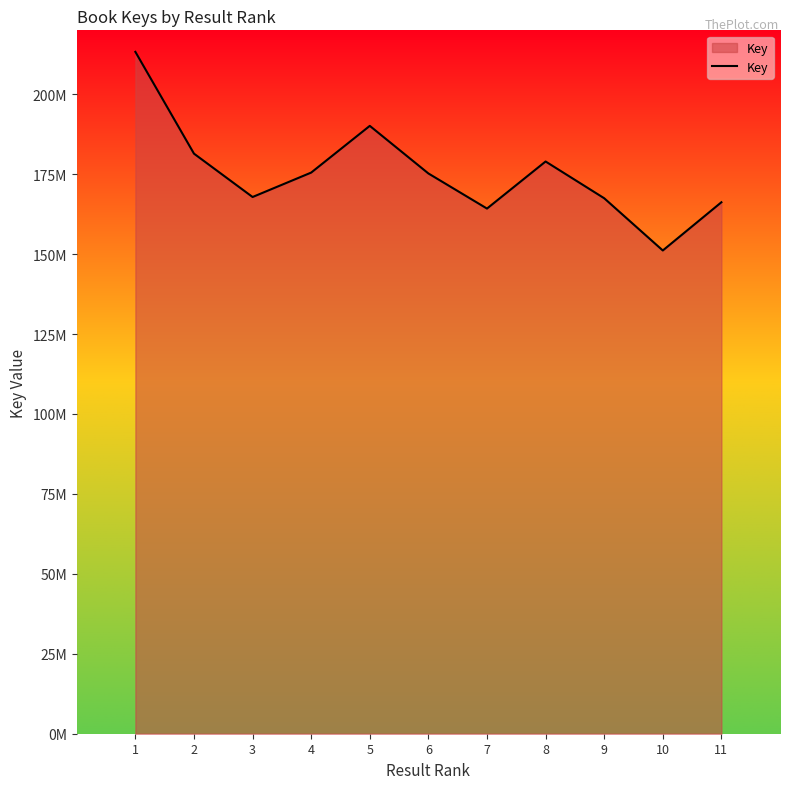

What is the minimum value shown in the chart?

151146582